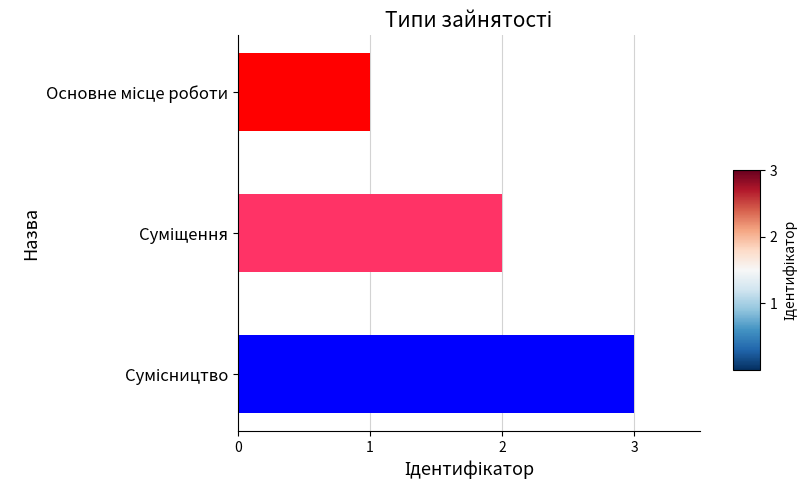

What is the difference between the maximum and minimum values?

2